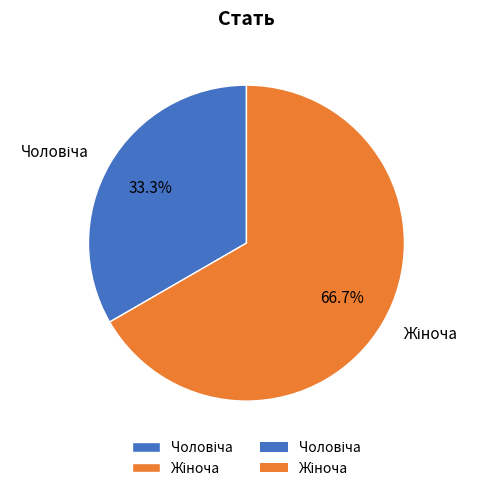

Is there a majority slice in this chart?

Yes